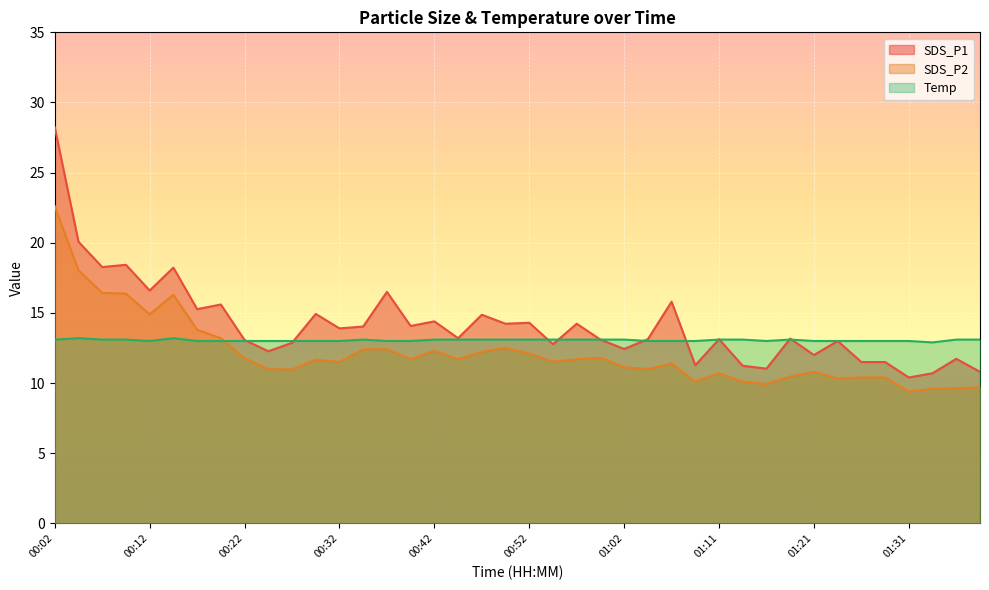

True or false: Temp and SDS_P1 cross at least once.

True